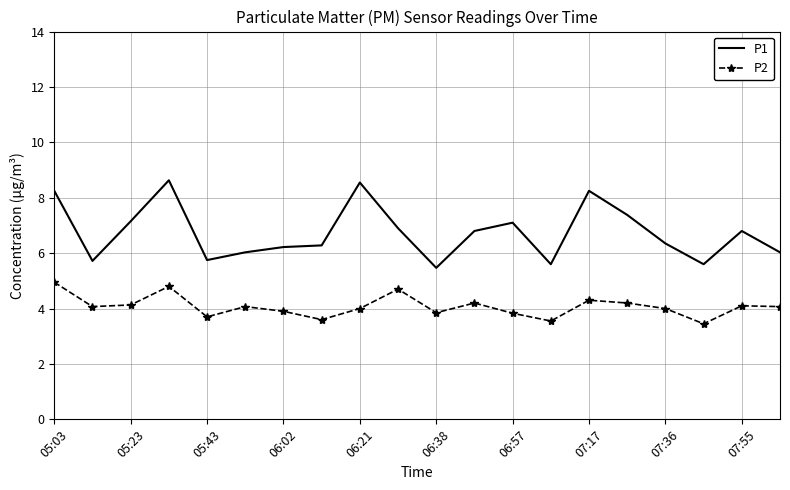

Rank the series by their maximum value, from lowest to highest.

P2, P1